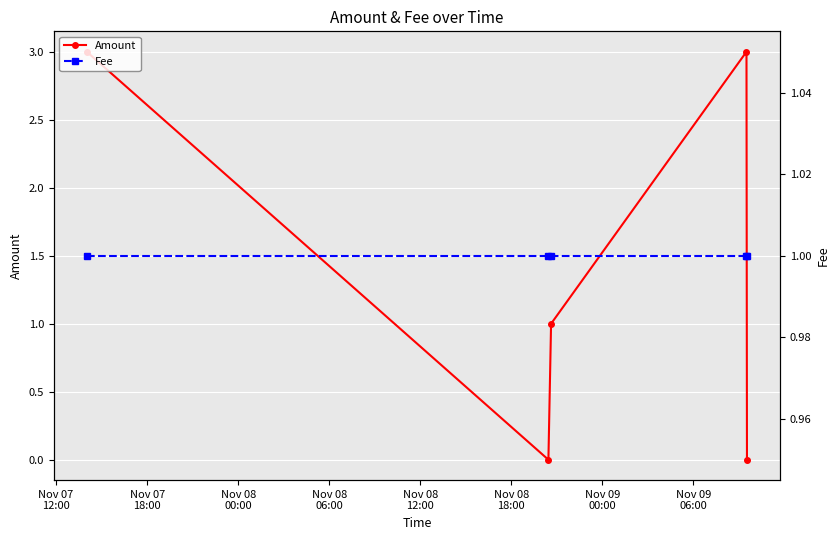

What are all the series names shown in the legend?

Amount, Fee